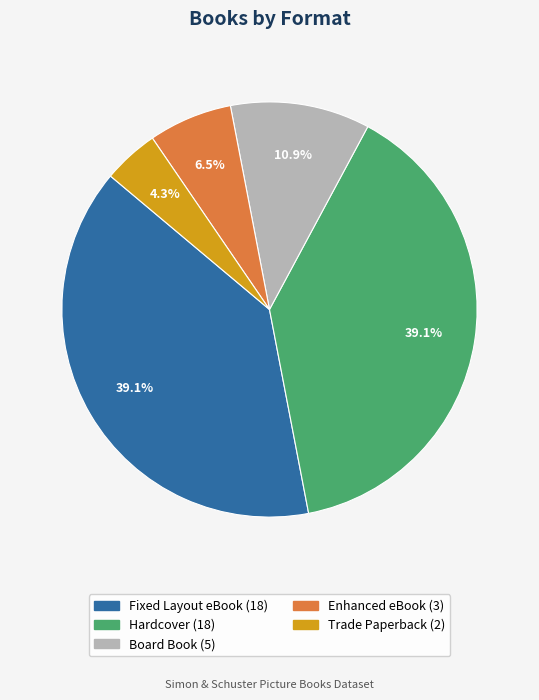

Which category has the smallest portion of the pie?

Trade Paperback